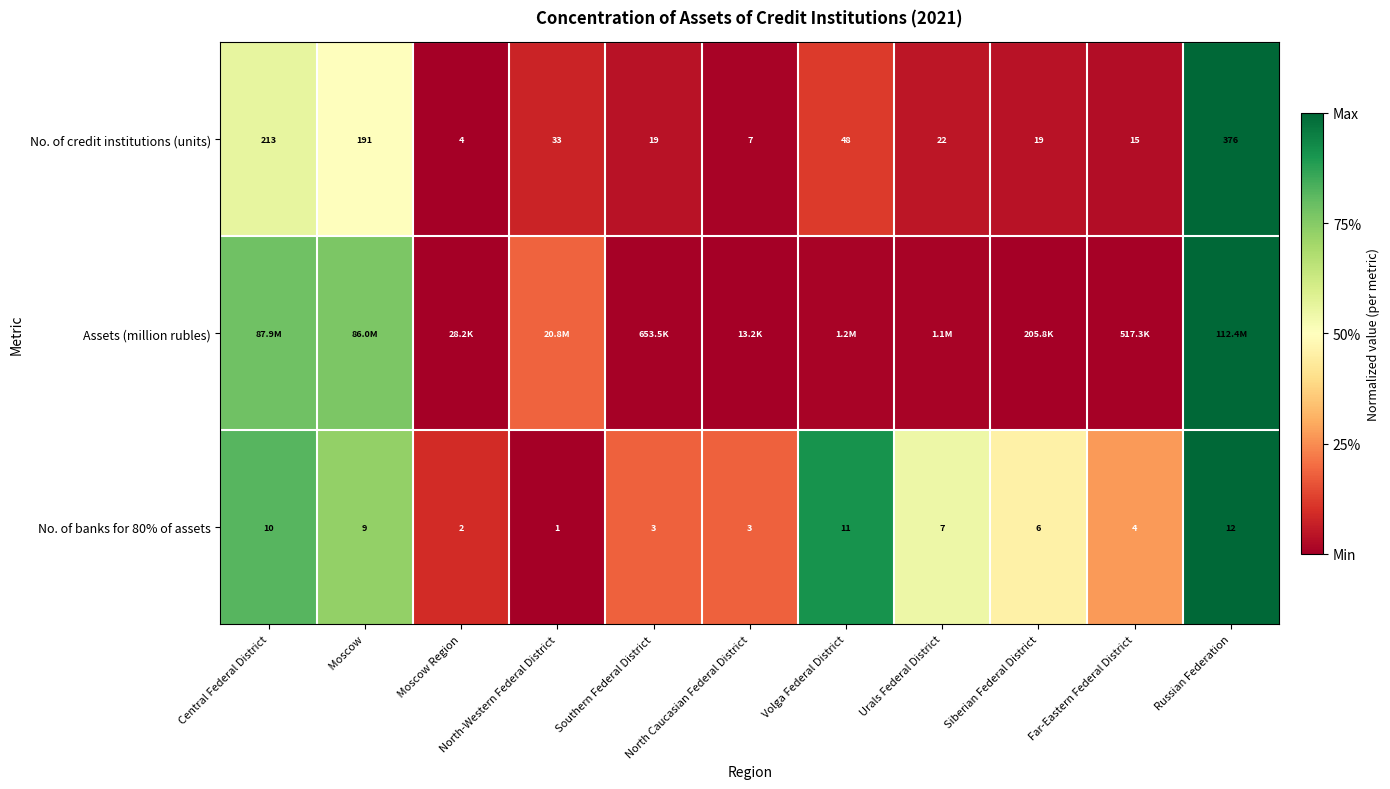

Is the value of No. of credit institutions (units) at Central Federal District greater than the value of No. of banks for 80% of assets at Far-Eastern Federal District?

Yes